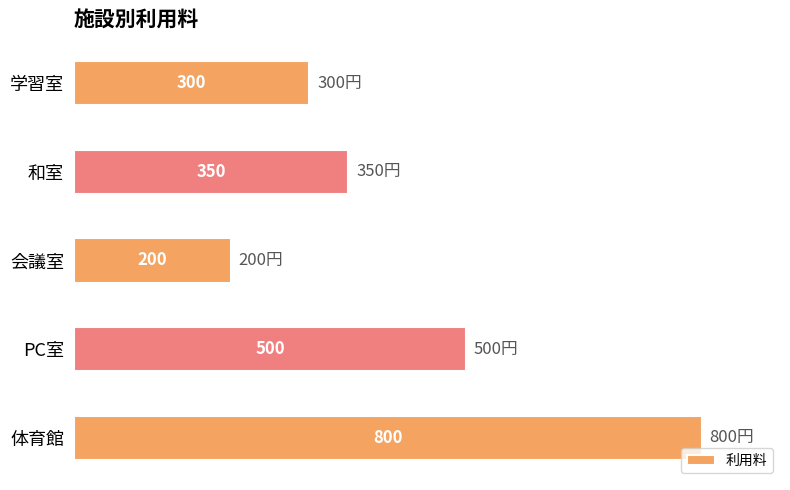

The chart shows a value of 160 at 和室. True or false?

False